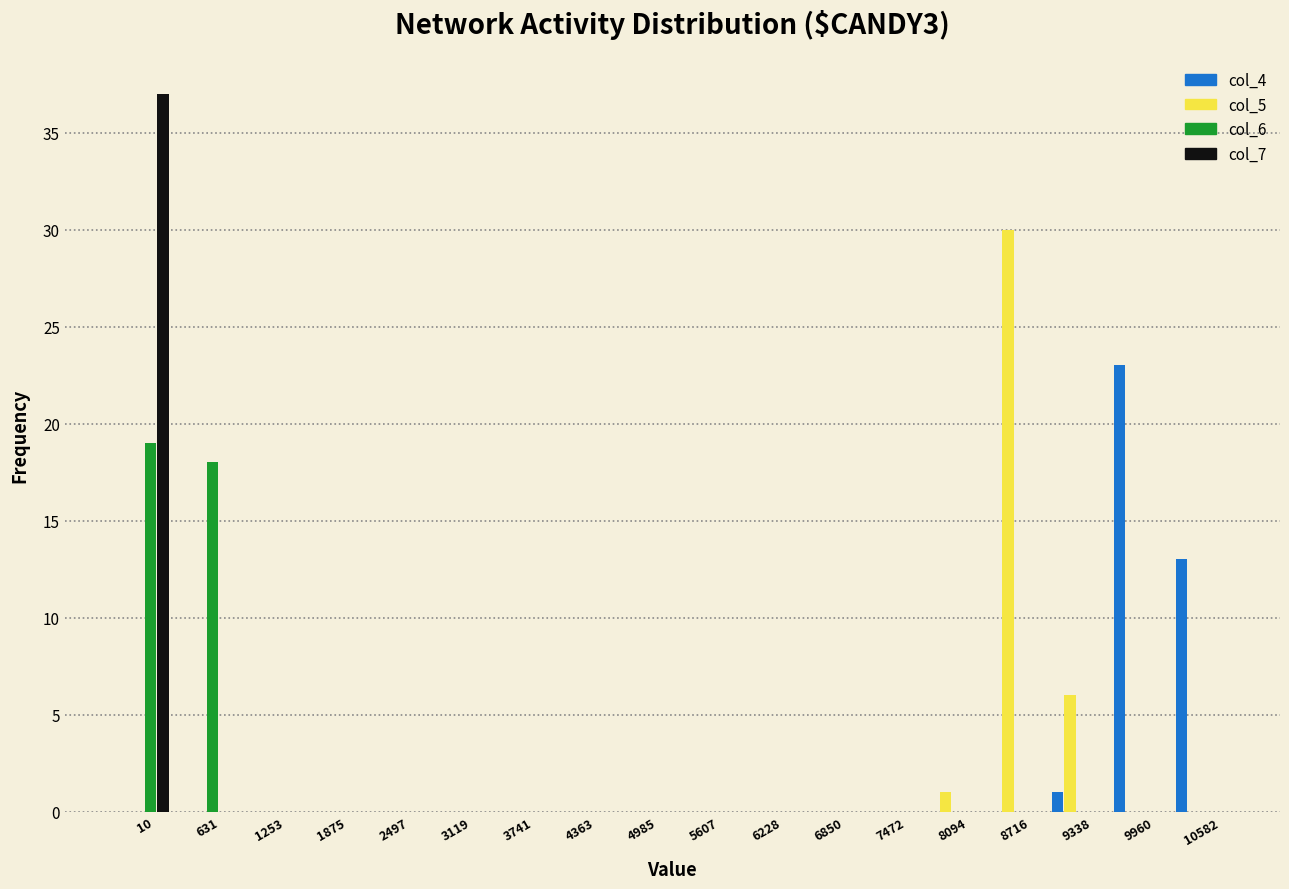

Which series changed the most between 3119 and 9338?

col_5